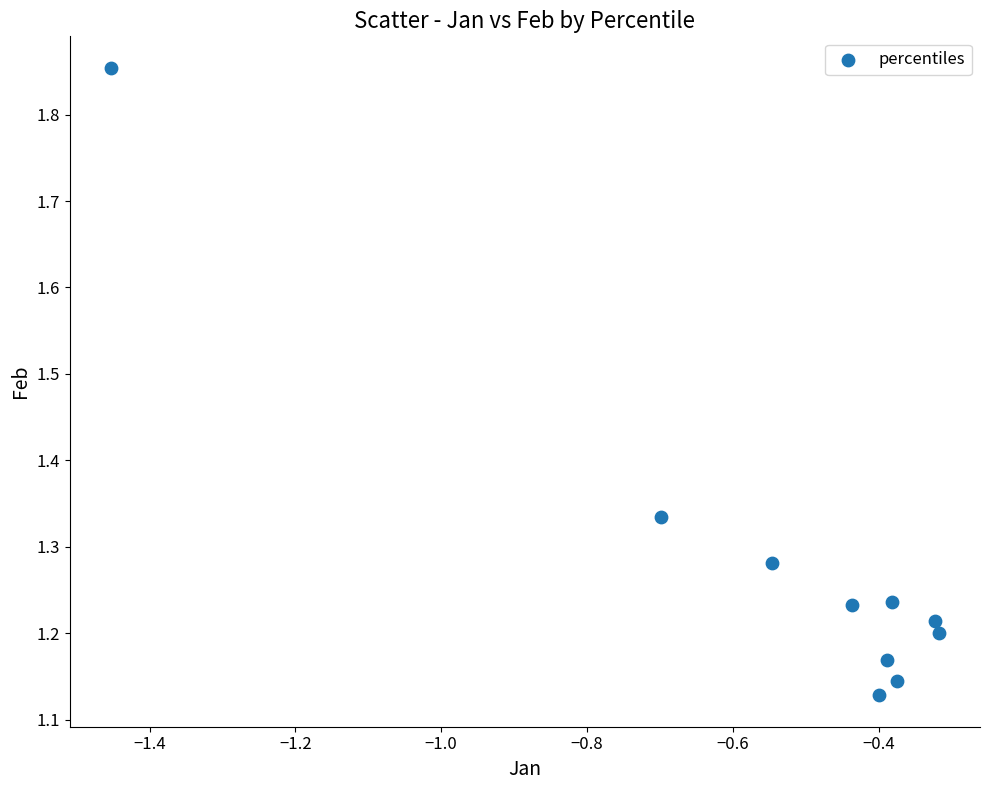

What is the range of Y values (max minus min)?

0.7